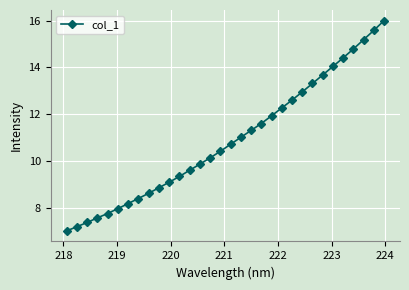

What is the average value?

10.9